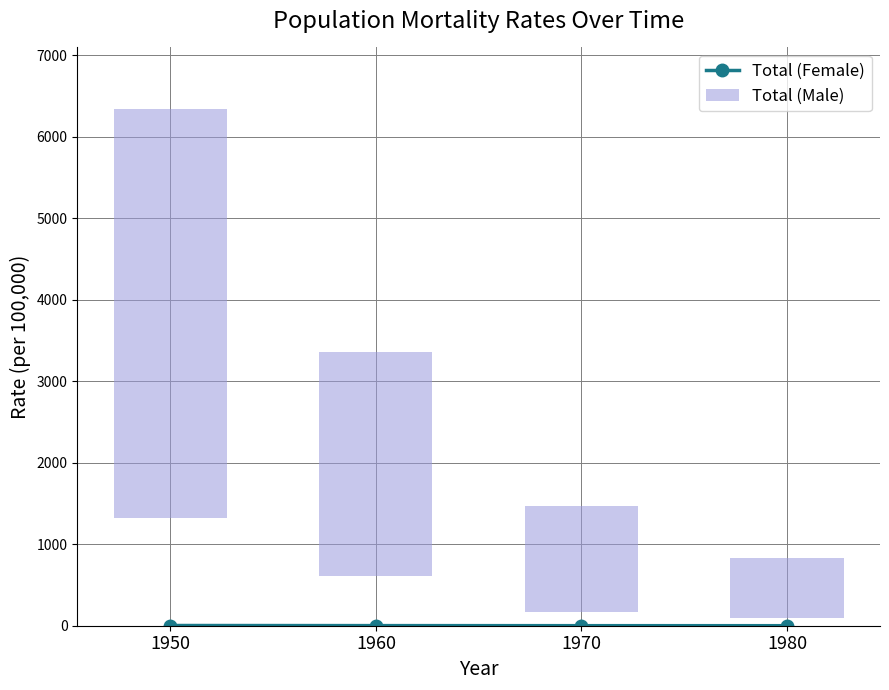

True or false: Total (Female) has a value of 2.7 at 1950.

True